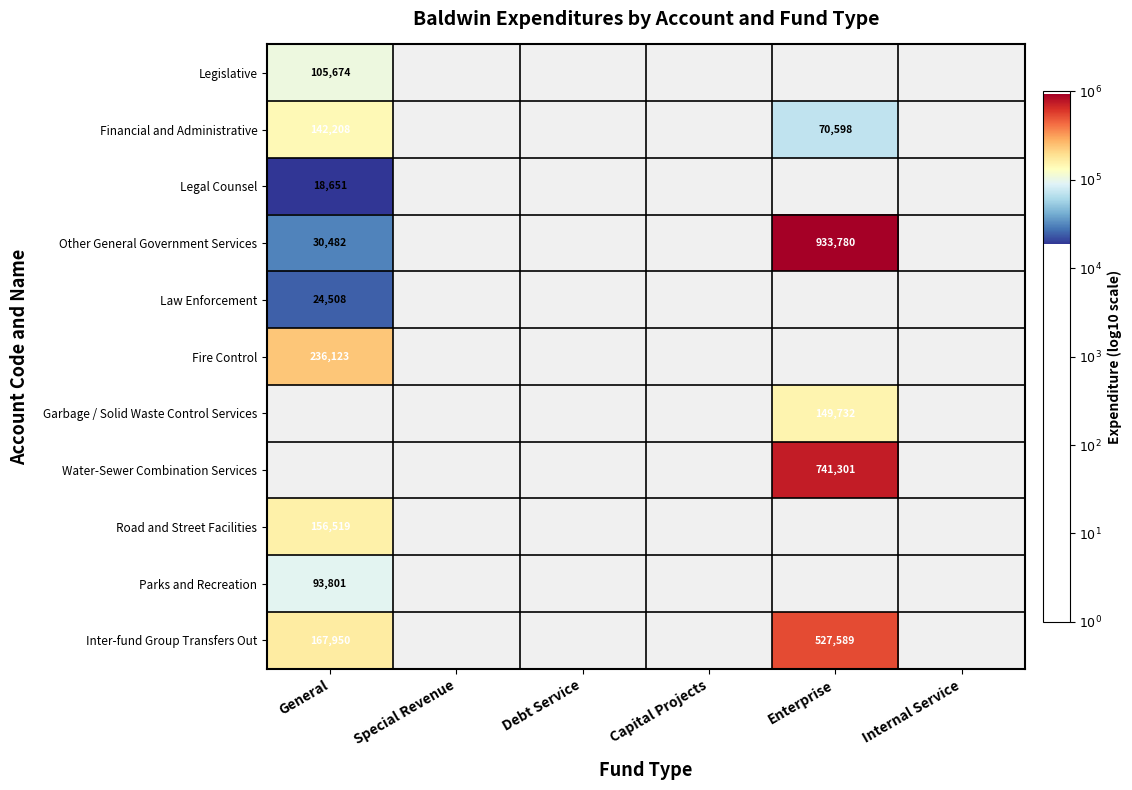

Is the value of Legal Counsel at General greater than the value of Parks and Recreation at General?

No